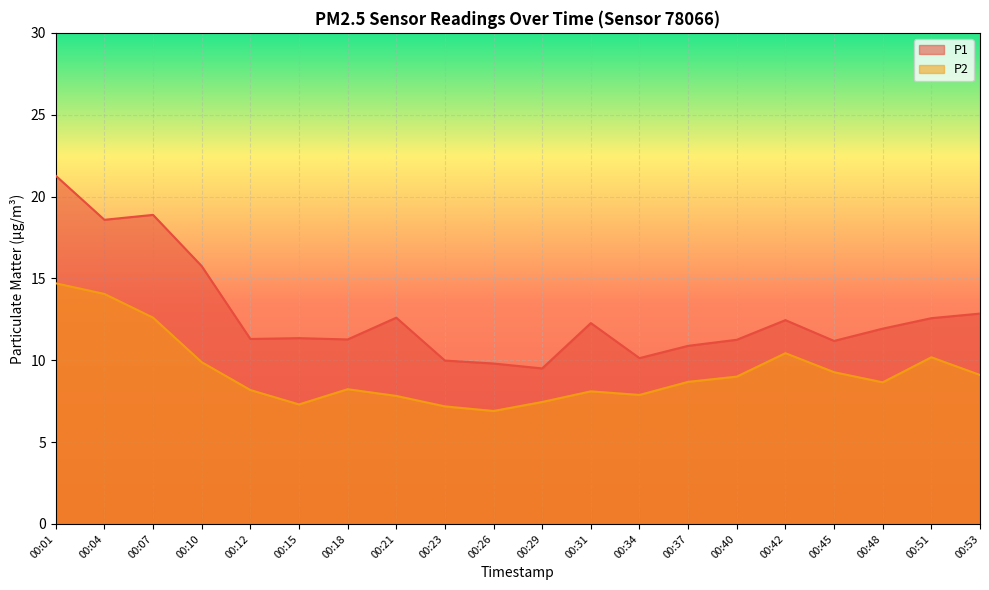

True or false: P1 has a value of 16.6 at 00:21.

False